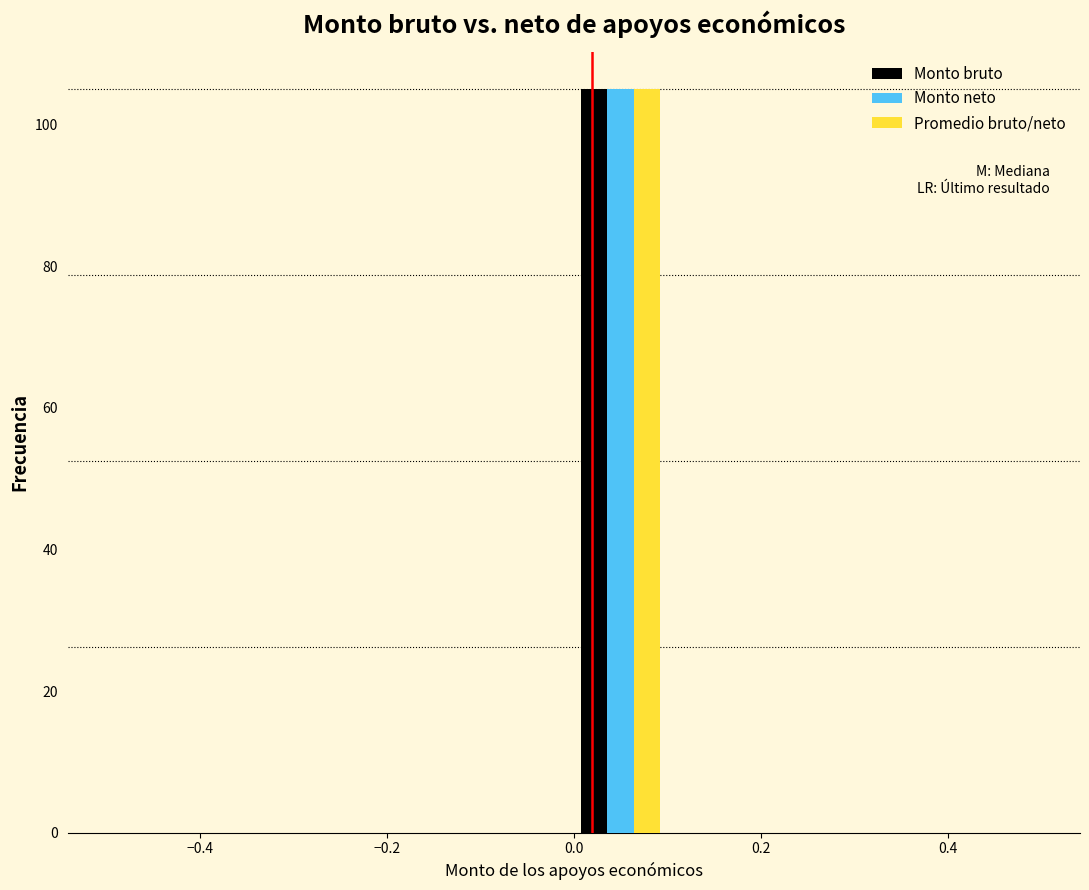

In the Promedio bruto/neto series, which range on the x-axis has the tallest bar?

0.0 to 0.1